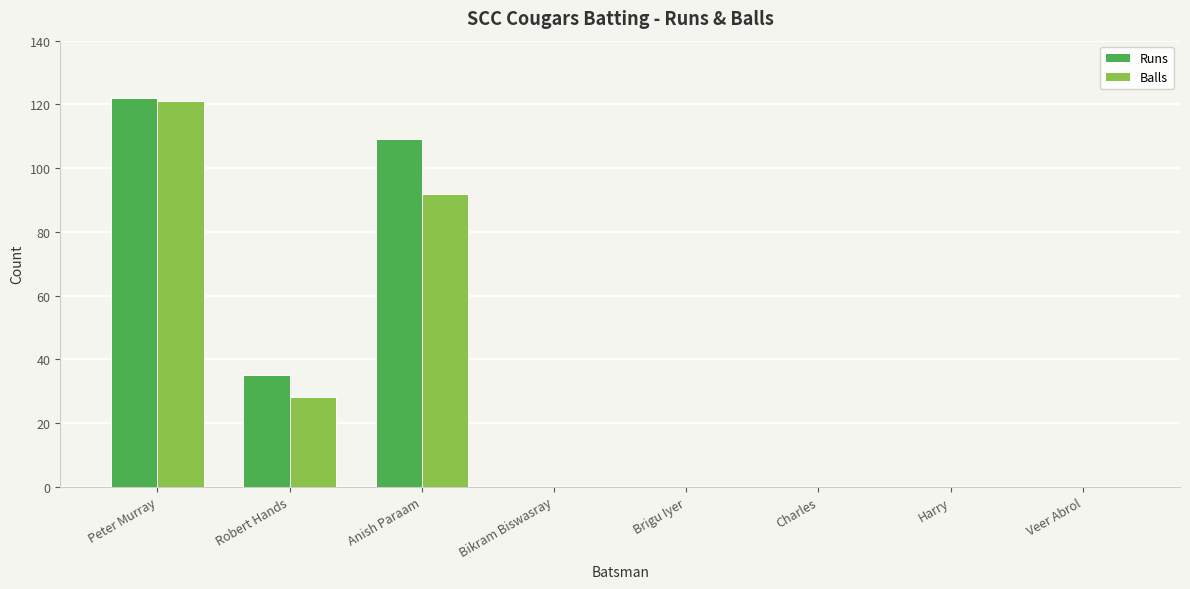

What is the average value of the Balls series?

30